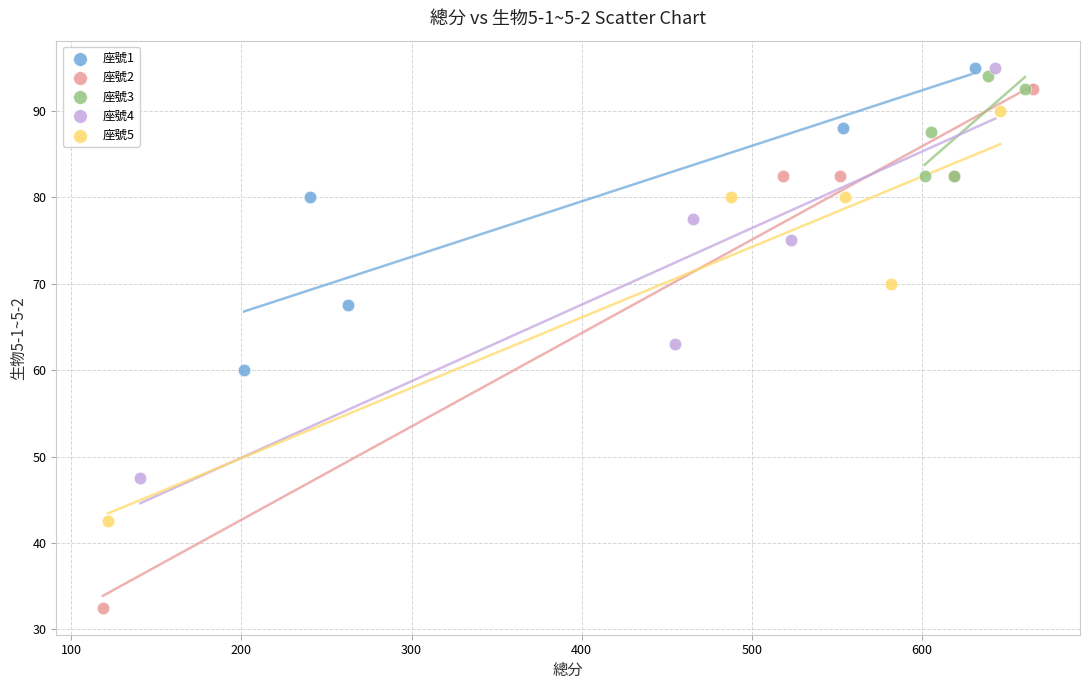

What are all the series names shown in the legend?

座號1, 座號2, 座號3, 座號4, 座號5